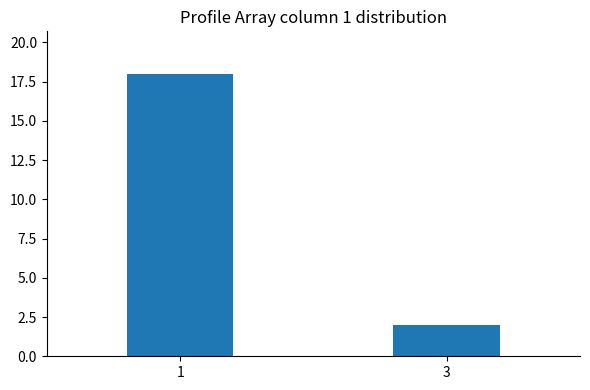

Are the bars grouped side by side (vs. stacked)?

No